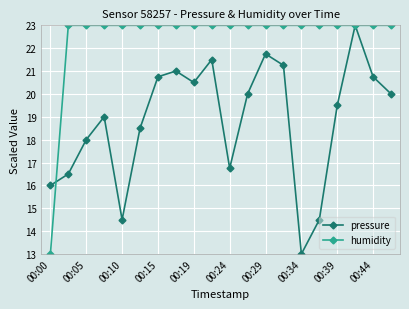

Rank the series by their average value, from lowest to highest.

pressure, humidity